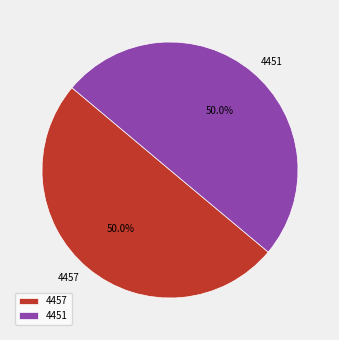

What is the ratio of the value at 4451 to the value at 4457?

1.0